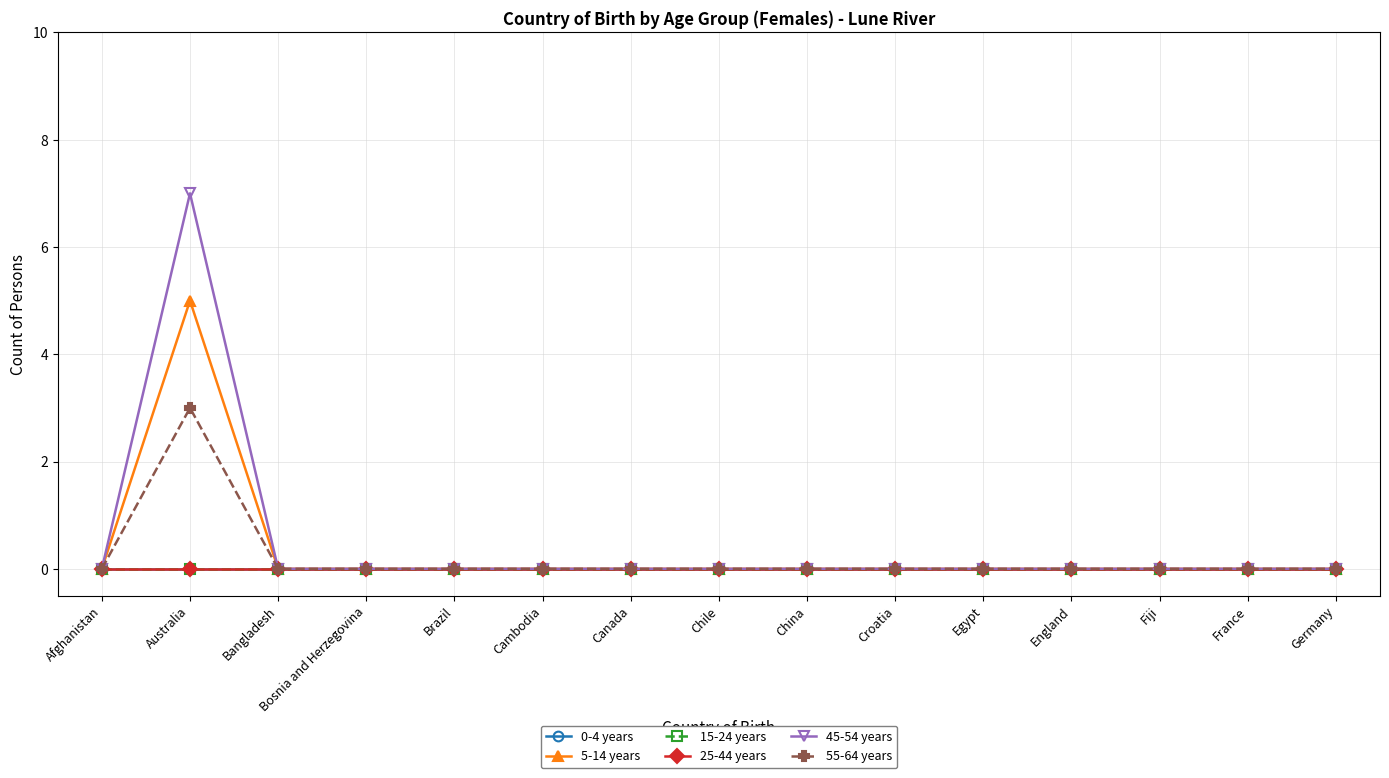

Is this an area chart (filled region under the line)?

No